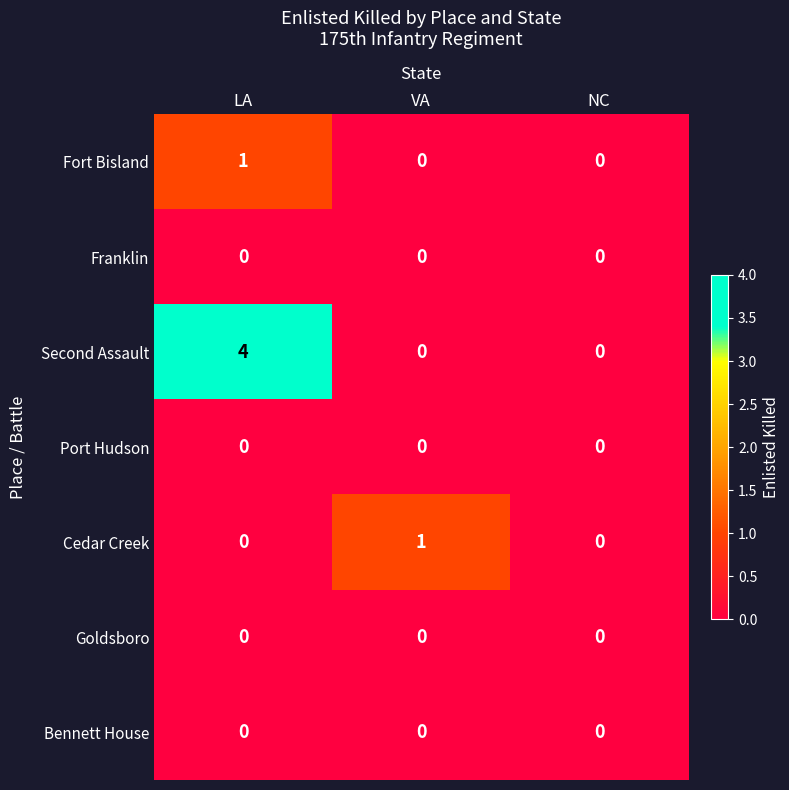

Between VA and NC, which series saw the biggest shift?

Cedar Creek